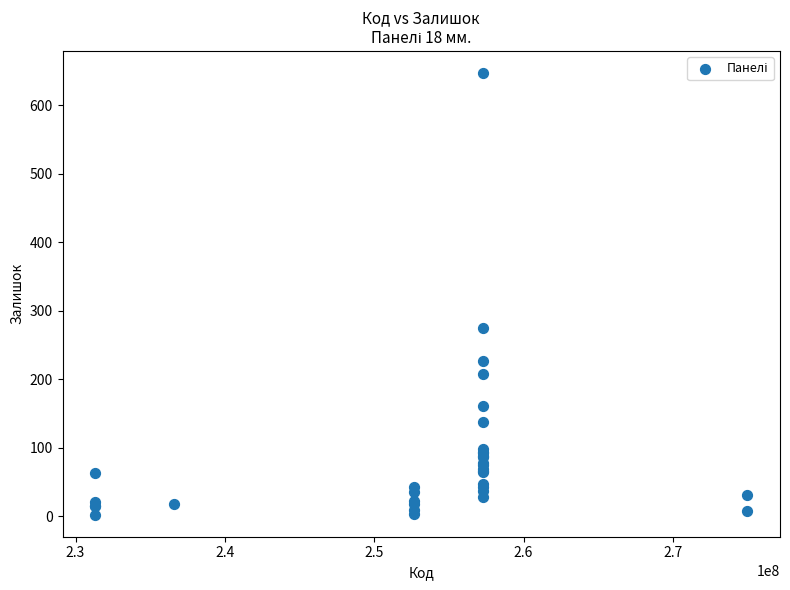

What Y value in the scatter plot is closest to 324?

275